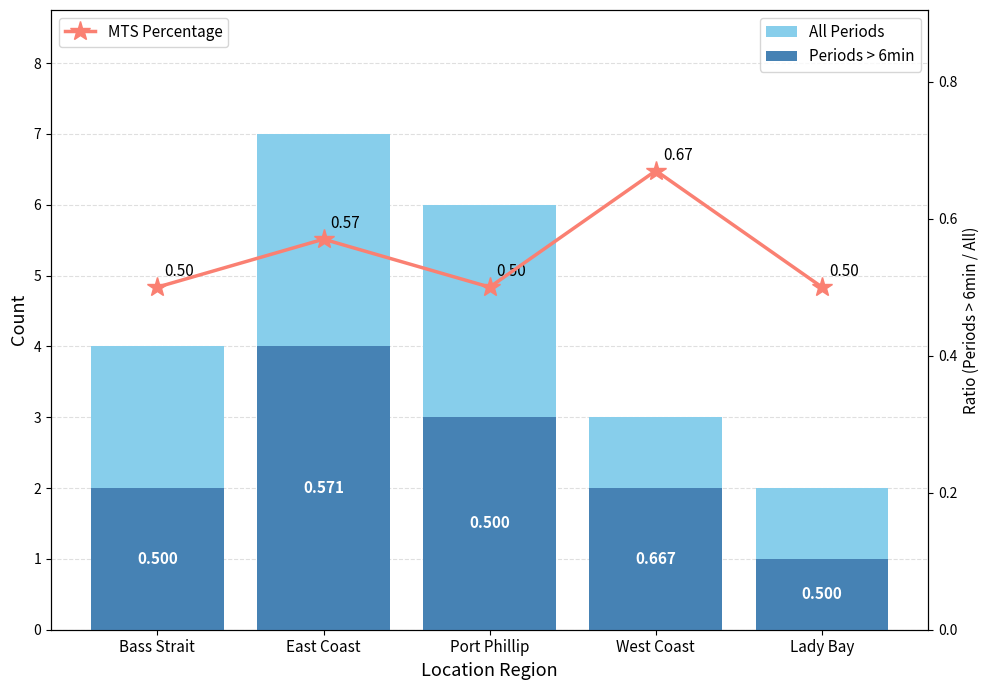

Count the All Periods values in the range 3 to 6.

3